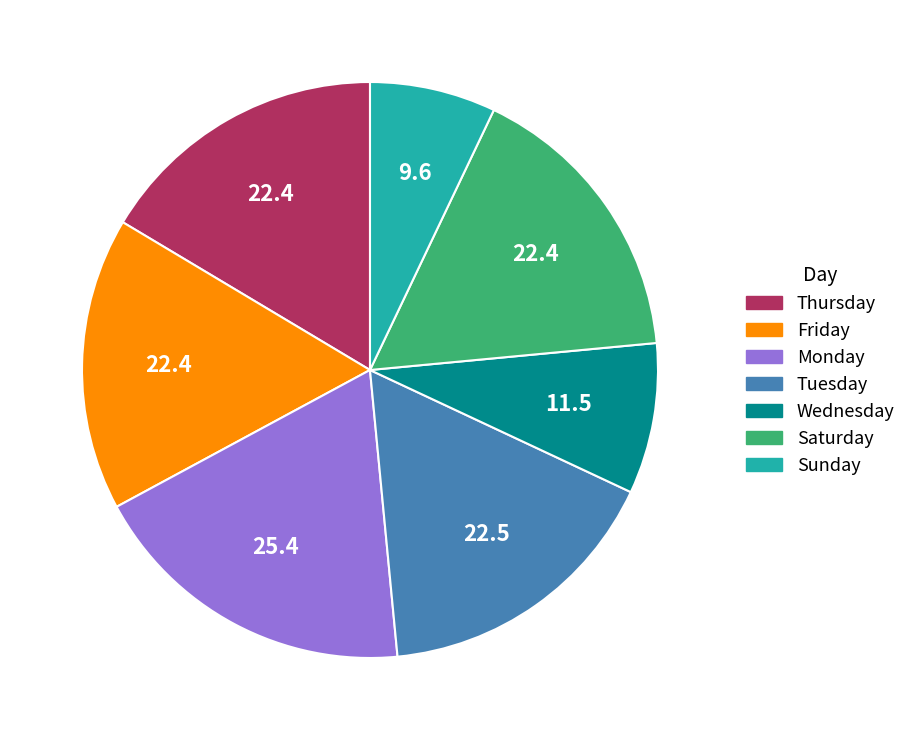

What is the ratio of the value at Saturday to the value at Thursday?

1.0